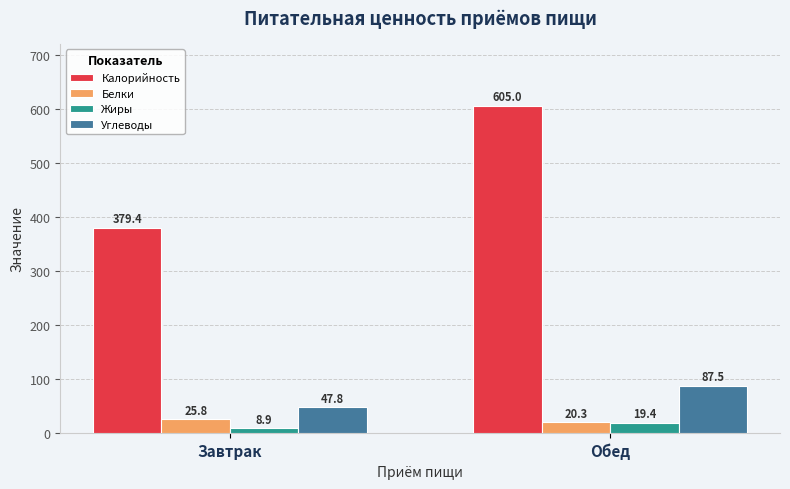

Are the bars horizontal?

No